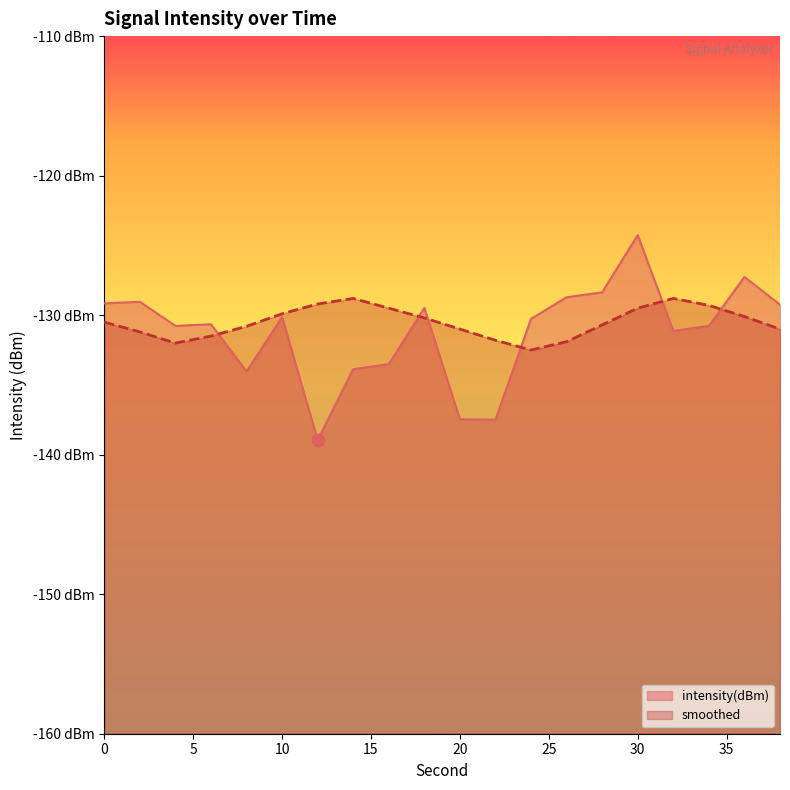

At which category is the sum across all series the highest?

30